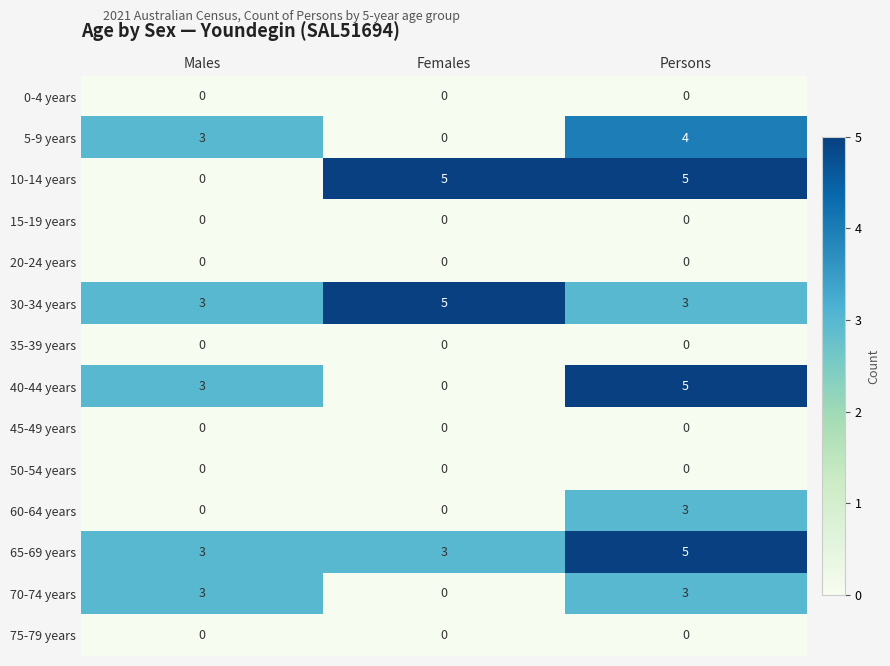

True or false: 40-44 years has a value of 0 at Females.

True